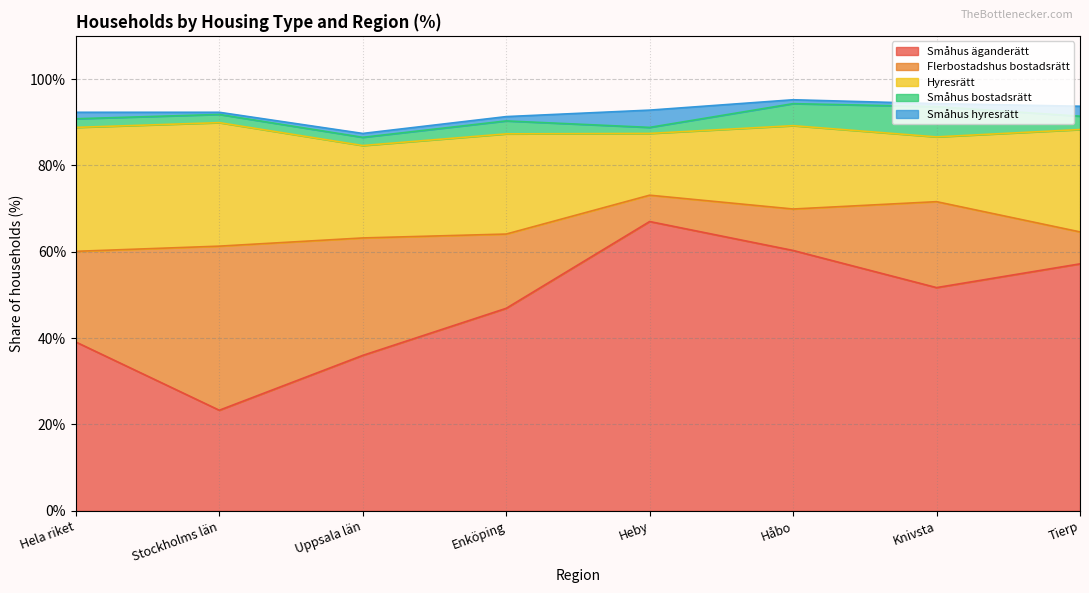

What is the minimum value shown in the chart?

0.5